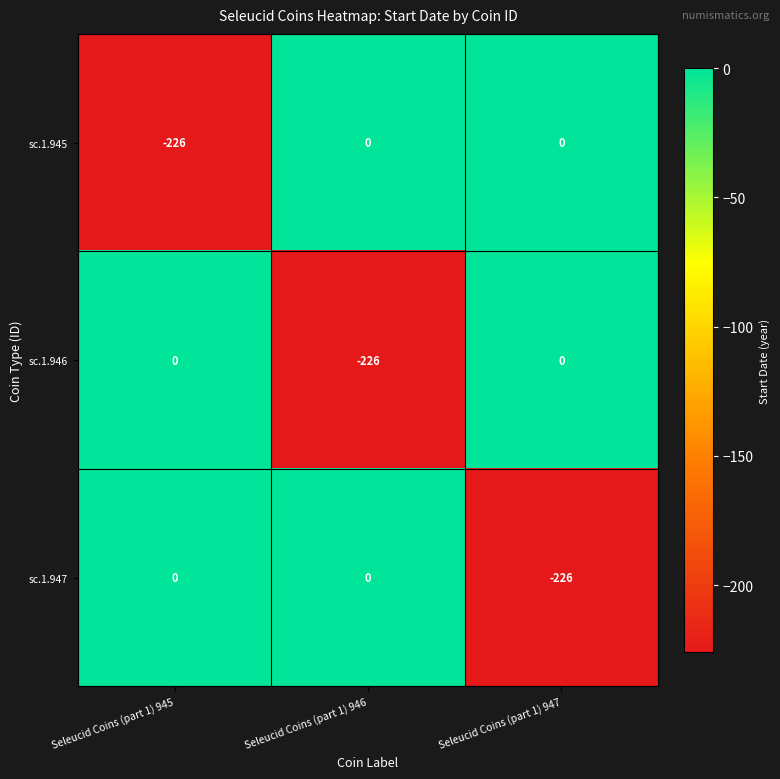

Which category has the lowest value in the sc.1.945 series?

Seleucid Coins (part 1) 945